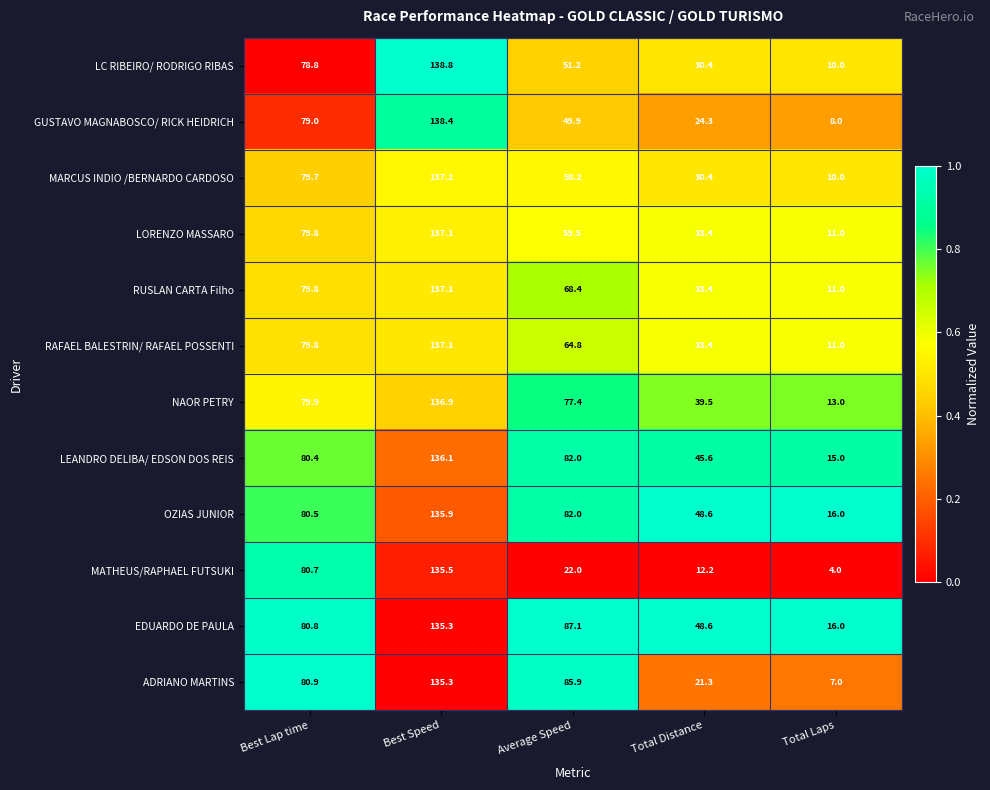

Which series has the largest total across all categories?

EDUARDO DE PAULA